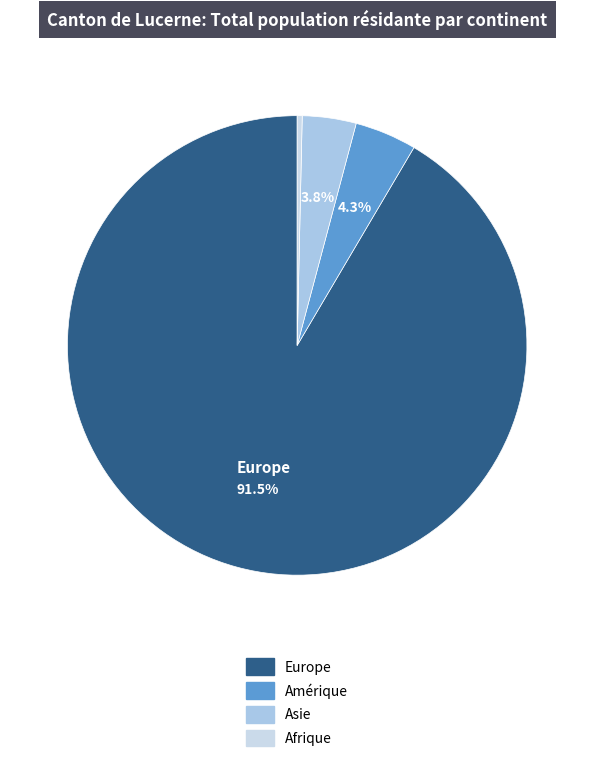

Is there a majority slice in this chart?

Yes